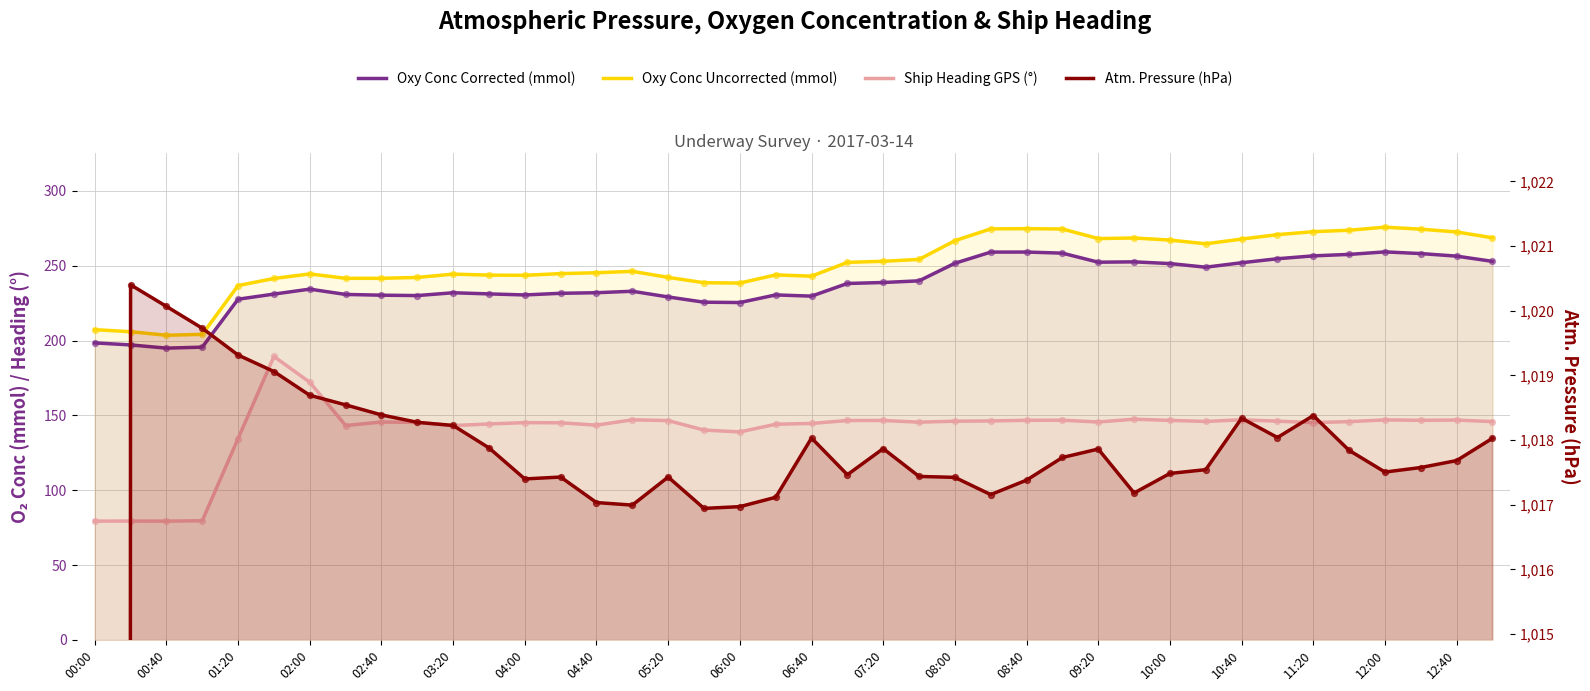

What is the total value across all series at 06:40?

1635.3